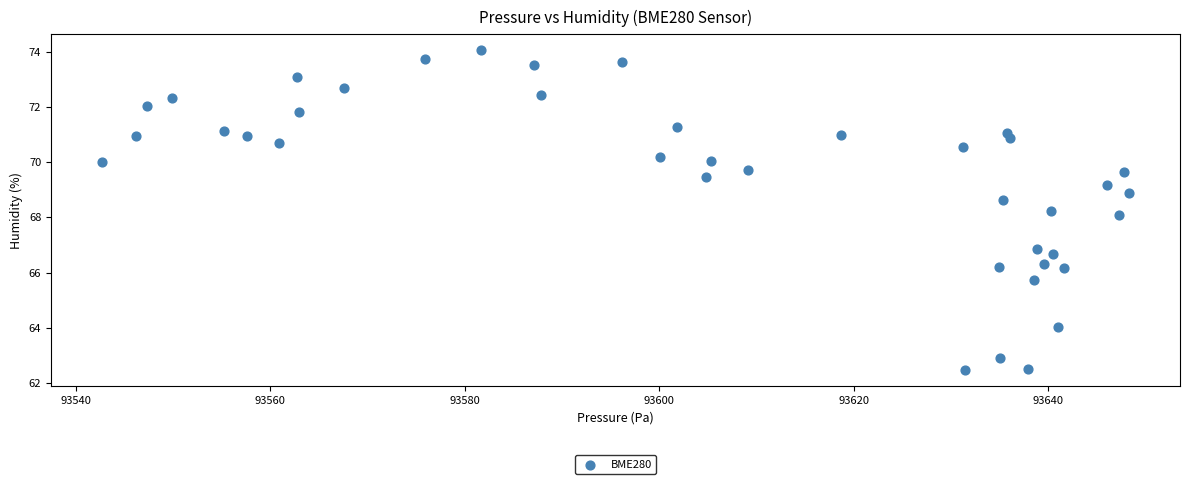

What is the range of Y values (max minus min)?

11.6